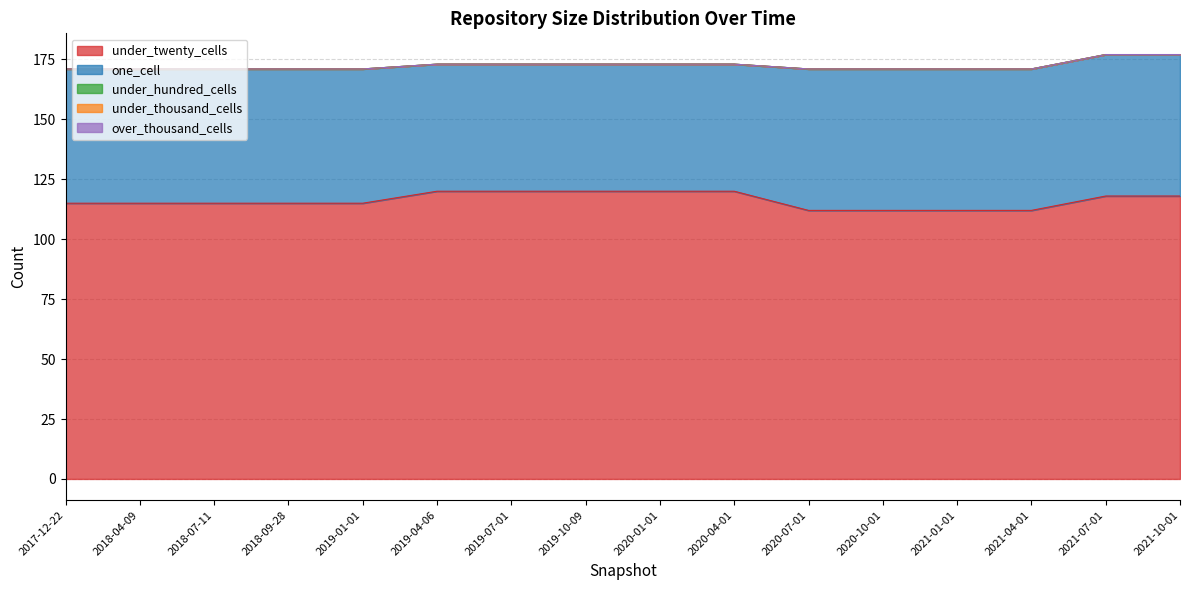

What position from the right is 2019-01-01?

12